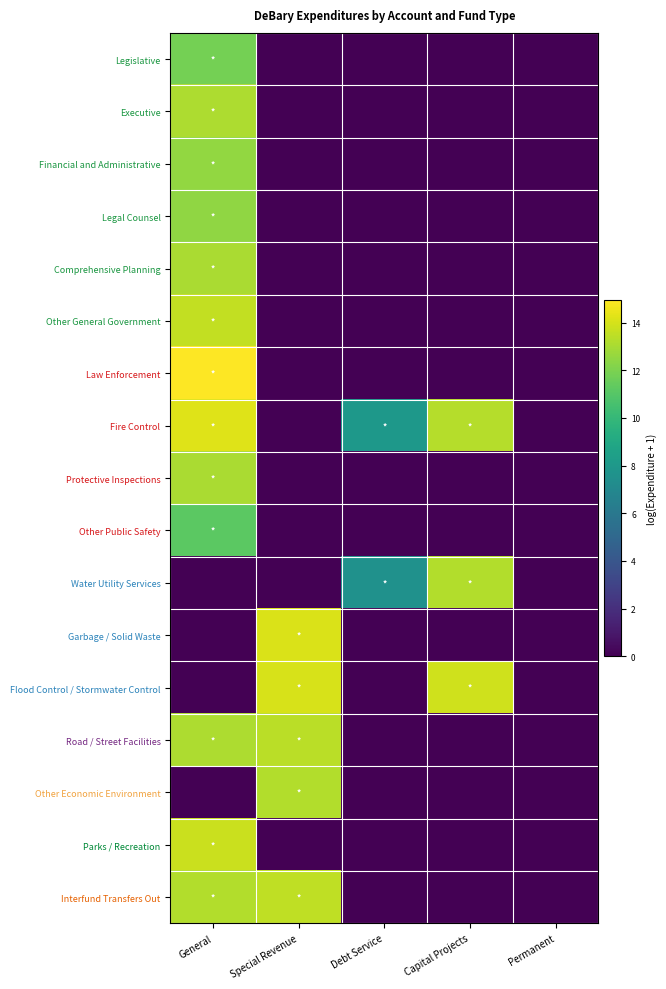

Reading left to right, extract all data points from this chart.

Legislative: General=11.8	Special Revenue=0.0	Debt Service=0.0	Capital Projects=0.0	Permanent=0.0
Executive: General=13.1	Special Revenue=0.0	Debt Service=0.0	Capital Projects=0.0	Permanent=0.0
Financial and Administrative: General=12.5	Special Revenue=0.0	Debt Service=0.0	Capital Projects=0.0	Permanent=0.0
Legal Counsel: General=12.5	Special Revenue=0.0	Debt Service=0.0	Capital Projects=0.0	Permanent=0.0
Comprehensive Planning: General=13.1	Special Revenue=0.0	Debt Service=0.0	Capital Projects=0.0	Permanent=0.0
Other General Government: General=13.6	Special Revenue=0.0	Debt Service=0.0	Capital Projects=0.0	Permanent=0.0
Law Enforcement: General=14.9	Special Revenue=0.0	Debt Service=0.0	Capital Projects=0.0	Permanent=0.0
Fire Control: General=14.2	Special Revenue=0.0	Debt Service=8.0	Capital Projects=13.3	Permanent=0.0
Protective Inspections: General=13.1	Special Revenue=0.0	Debt Service=0.0	Capital Projects=0.0	Permanent=0.0
Other Public Safety: General=11.2	Special Revenue=0.0	Debt Service=0.0	Capital Projects=0.0	Permanent=0.0
Water Utility Services: General=0.0	Special Revenue=0.0	Debt Service=7.6	Capital Projects=13.3	Permanent=0.0
Garbage / Solid Waste: General=0.0	Special Revenue=14.1	Debt Service=0.0	Capital Projects=0.0	Permanent=0.0
Flood Control / Stormwater Control: General=0.0	Special Revenue=14.1	Debt Service=0.0	Capital Projects=13.9	Permanent=0.0
Road / Street Facilities: General=13.1	Special Revenue=13.4	Debt Service=0.0	Capital Projects=0.0	Permanent=0.0
Other Economic Environment: General=0.0	Special Revenue=13.2	Debt Service=0.0	Capital Projects=0.0	Permanent=0.0
Parks / Recreation: General=13.8	Special Revenue=0.0	Debt Service=0.0	Capital Projects=0.0	Permanent=0.0
Interfund Transfers Out: General=13.2	Special Revenue=13.5	Debt Service=0.0	Capital Projects=0.0	Permanent=0.0